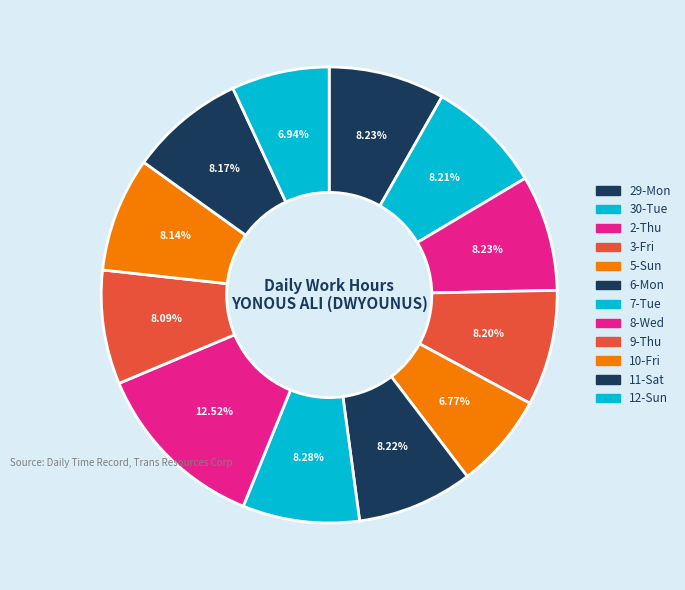

Count the number of slices in the pie.

12